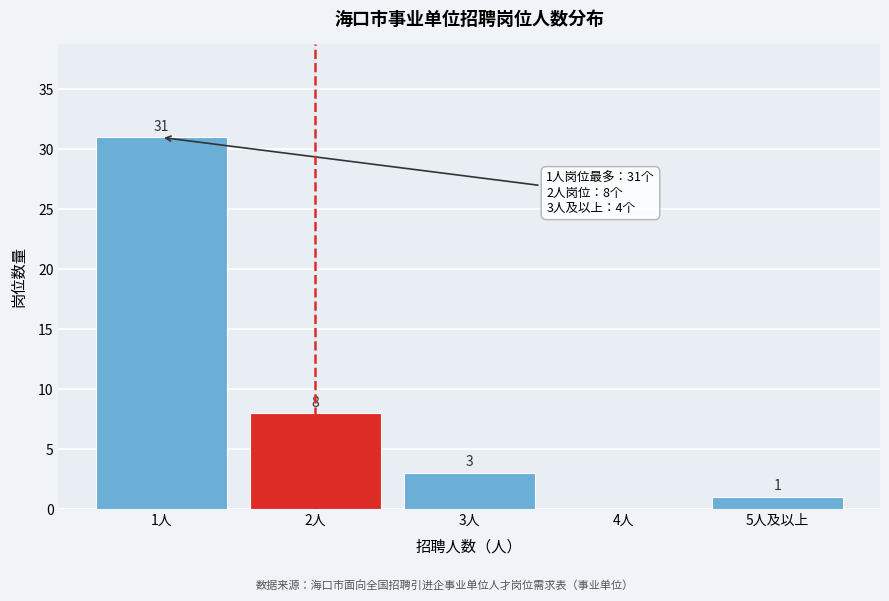

Reading left to right, what are all the values shown in this chart?

1人=31	2人=8	3人=3	4人=0	5人及以上=1